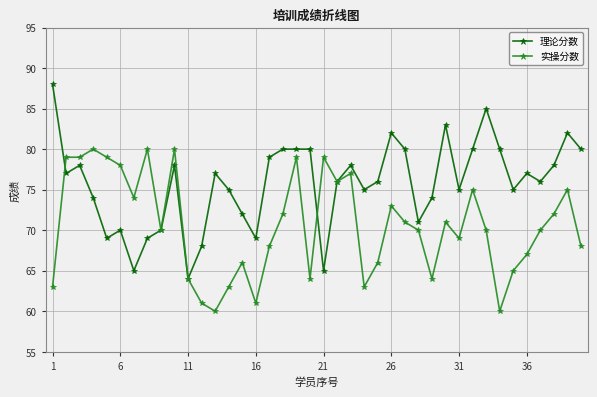

List the series in order of their peak value, lowest first.

实操分数, 理论分数